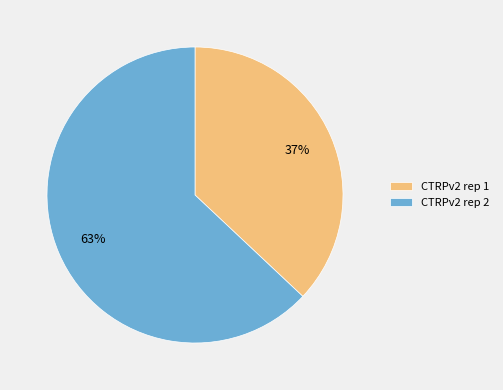

What percentage is the CTRPv2 rep 1 slice, to the nearest percent?

37%